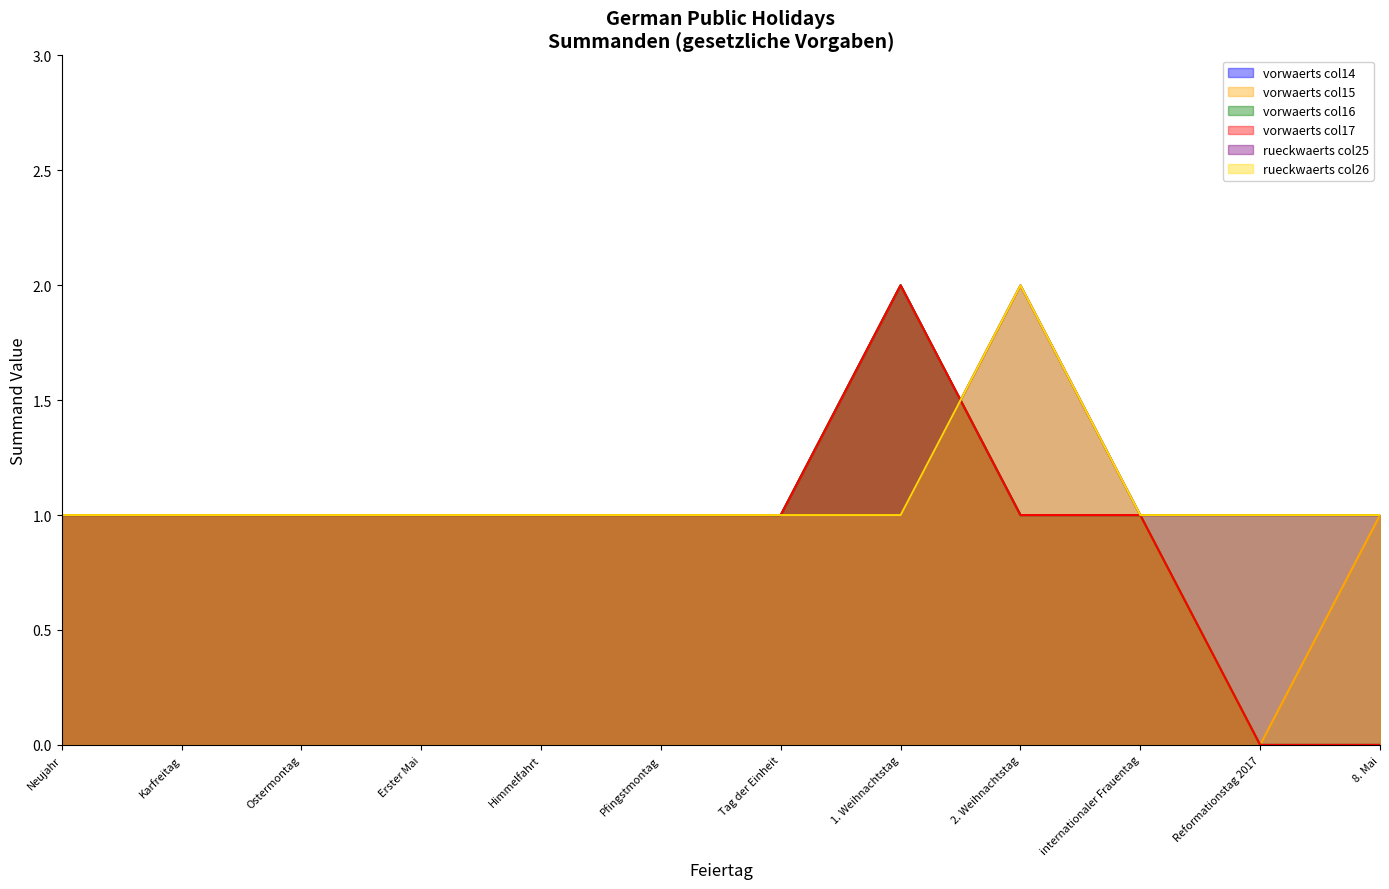

Rank the series by their maximum value, from highest to lowest.

vorwaerts_col14 line, vorwaerts_col15 line, vorwaerts_col16 line, vorwaerts_col17 line, rueckwaerts_col25 line, rueckwaerts_col26 line